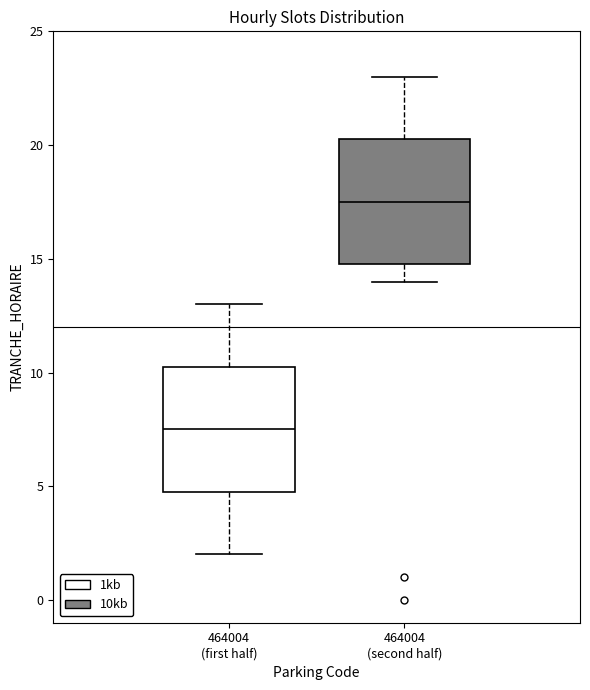

Reading left to right, read every box against the y-axis: the position of its median line, the range the box covers, and the ends of its whiskers. The values are not printed on the chart, so give them approximately, as read against the axis.

464004 (first half): median 7.5, box 5.0 to 10.5, whiskers 2.0 to 13.0
464004 (second half): median 17.5, box 15.0 to 20.5, whiskers 14.0 to 23.0